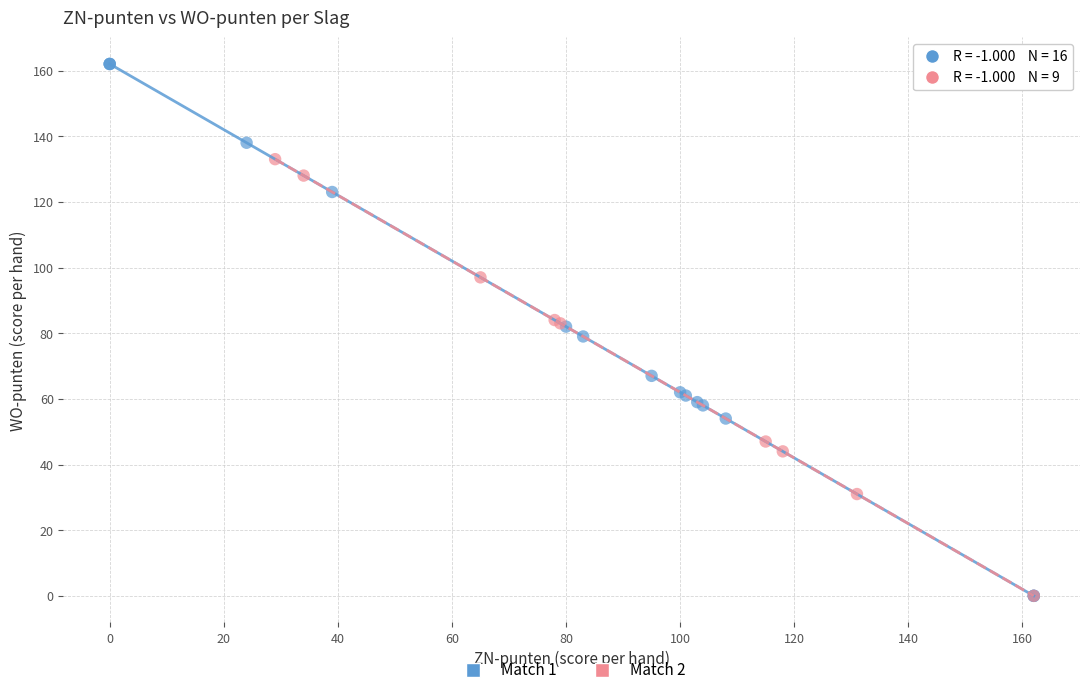

Which series has the largest Y range (max minus min)?

Match 1